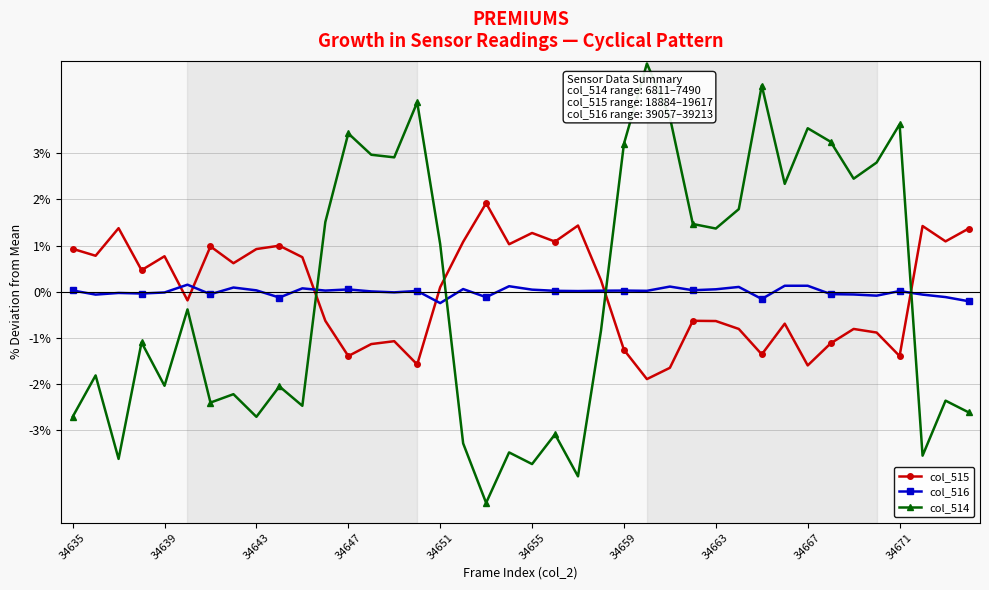

How many values in the col_514 series are below 0?

21